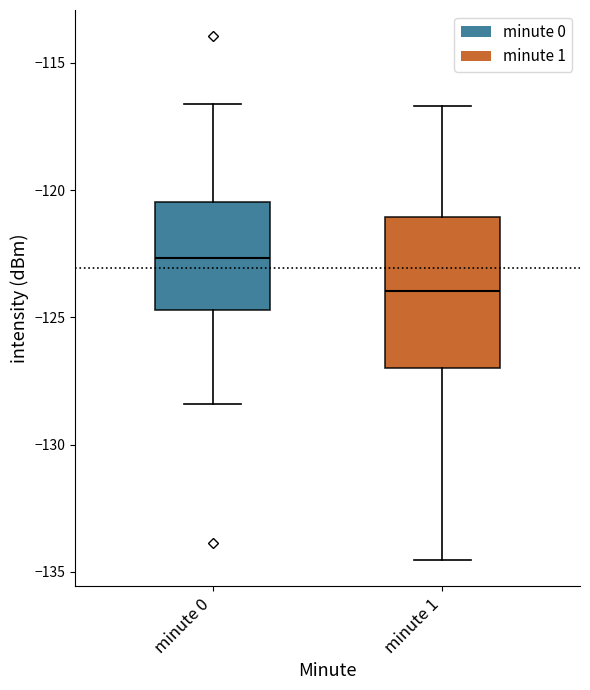

Which box has the lowest median line?

minute 1